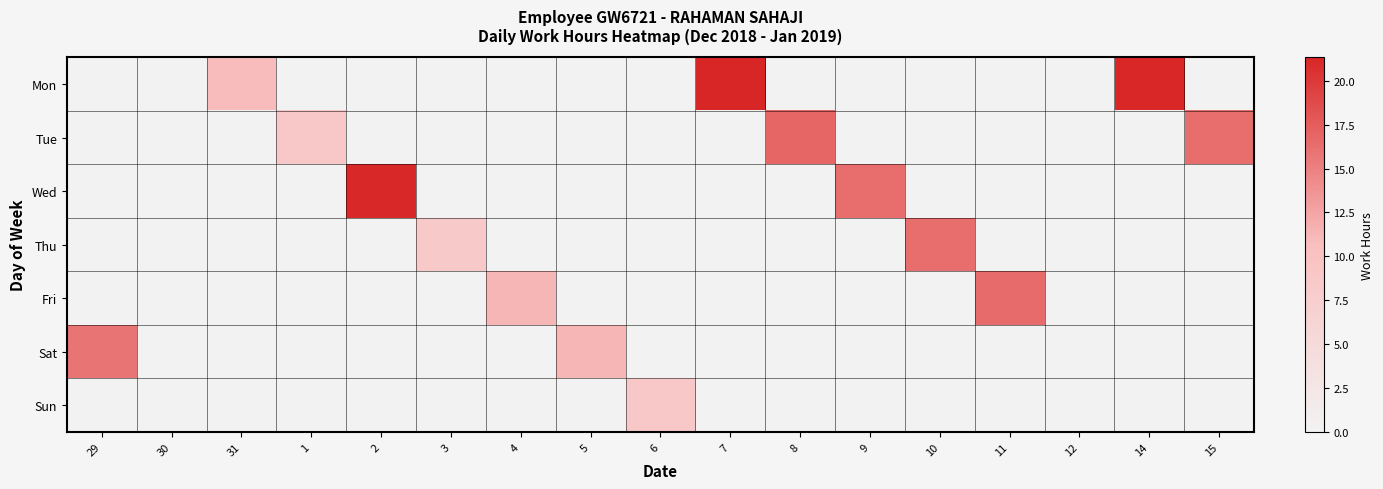

Which series has the widest spread of values?

Mon